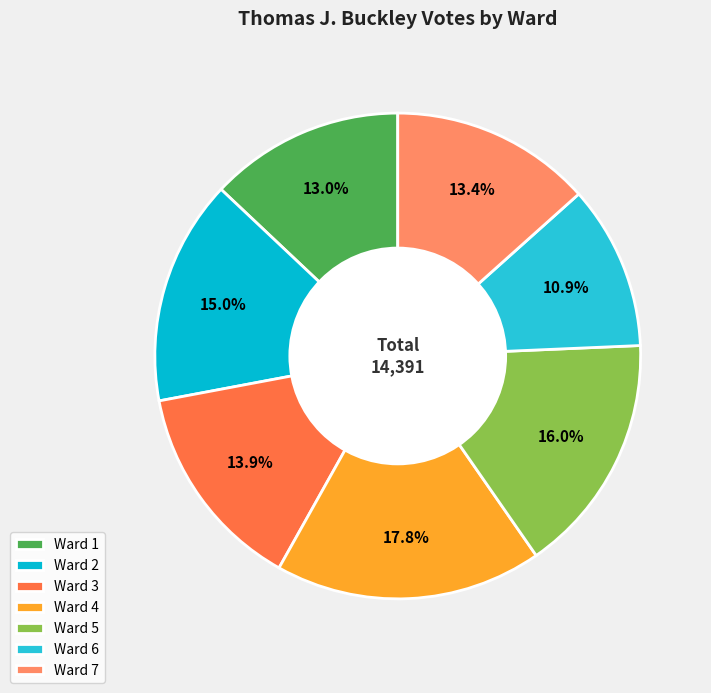

Is there a majority slice in this chart?

No